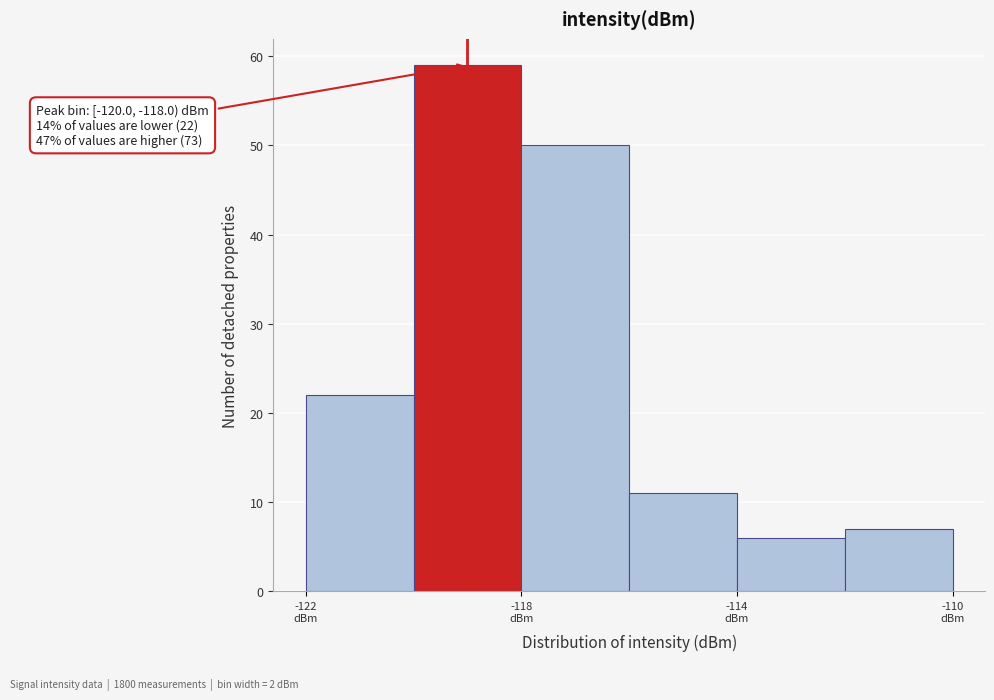

Over which range of the x-axis is the bar tallest?

-120 to -118